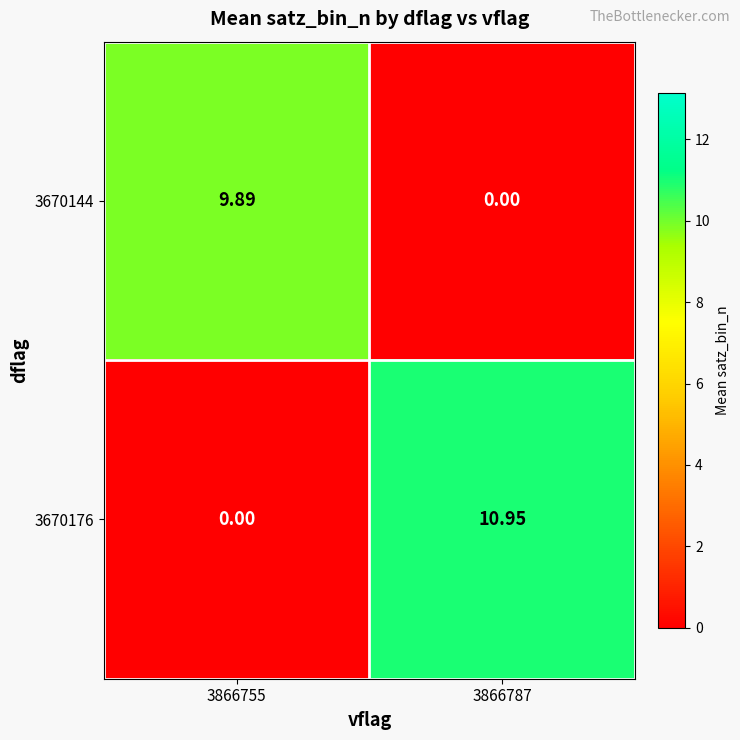

Rank the series by their average value, from highest to lowest.

3670176, 3670144